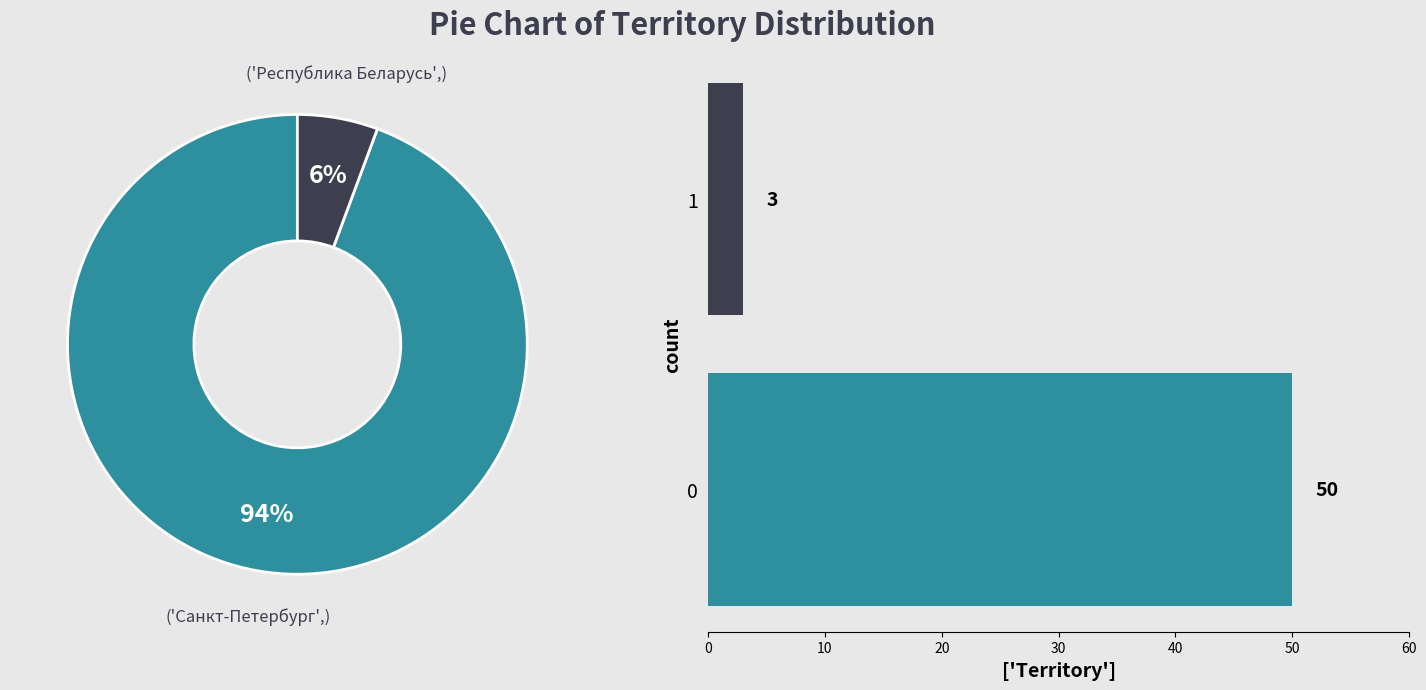

How much of the chart is everything except Республика Беларусь?

94.3%